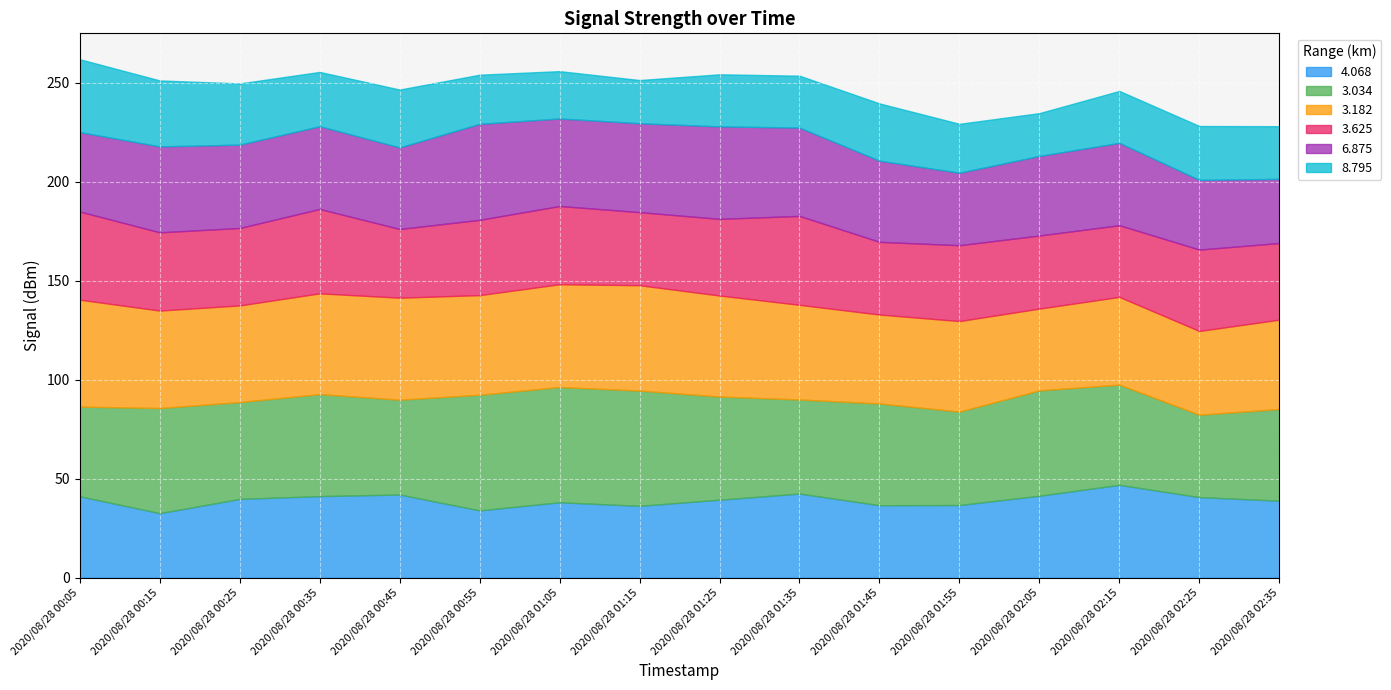

What position from the right is 2020/08/28 00:25?

14